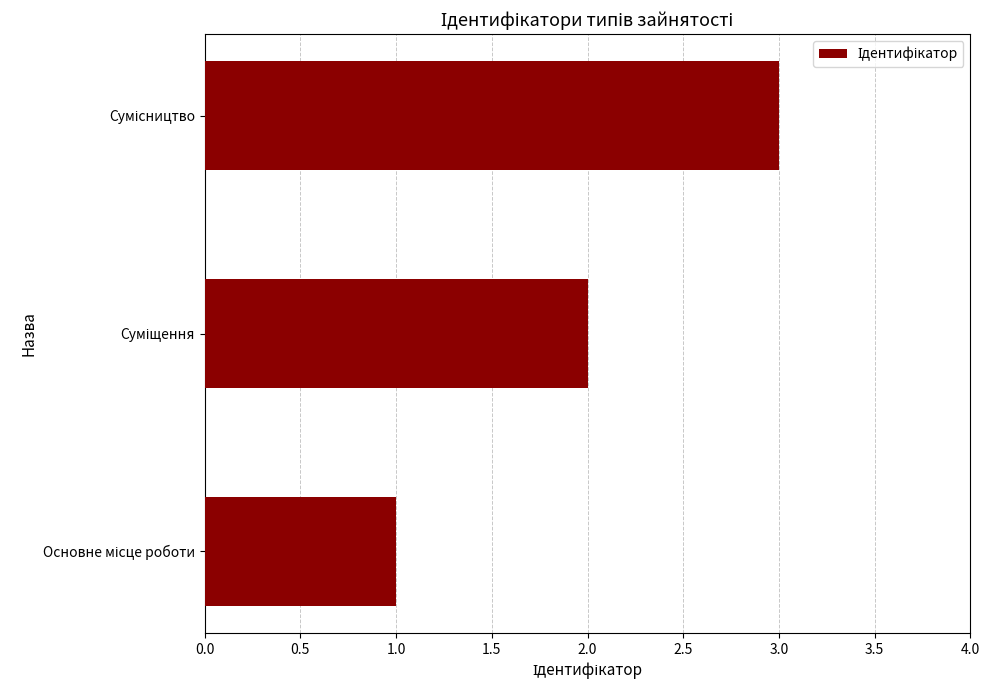

What is the maximum value shown in the chart?

3